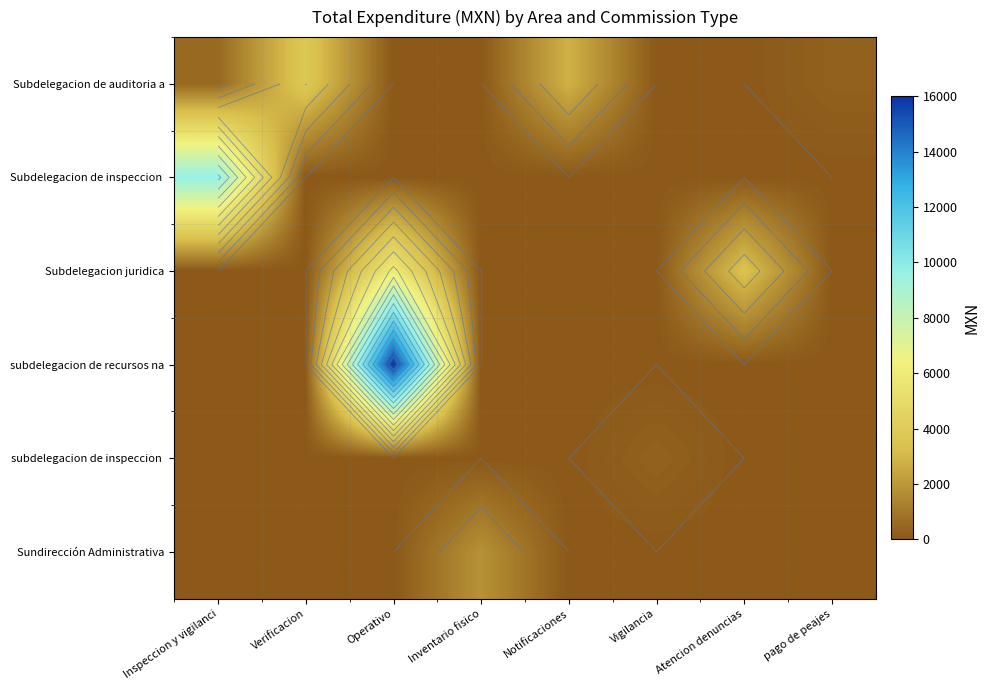

Which category has the highest value across all series?

Operativo